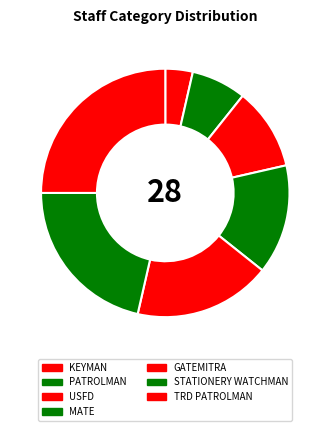

Is the sum of PATROLMAN and STATIONERY WATCHMAN greater than half?

No